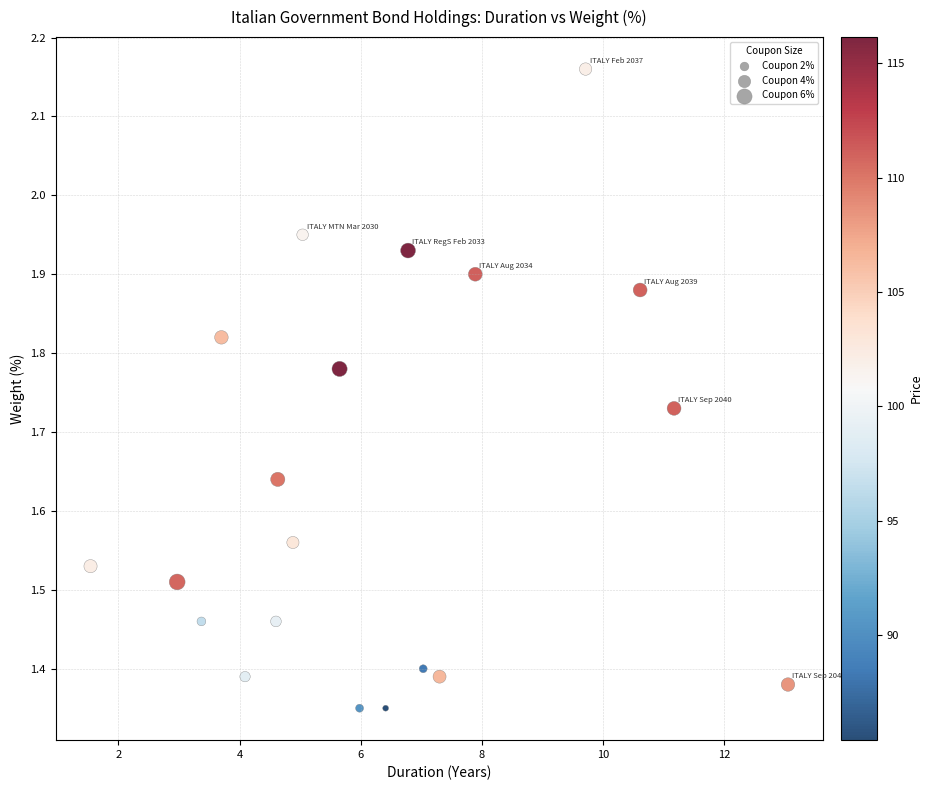

What is the range of X values (max minus min)?

11.5